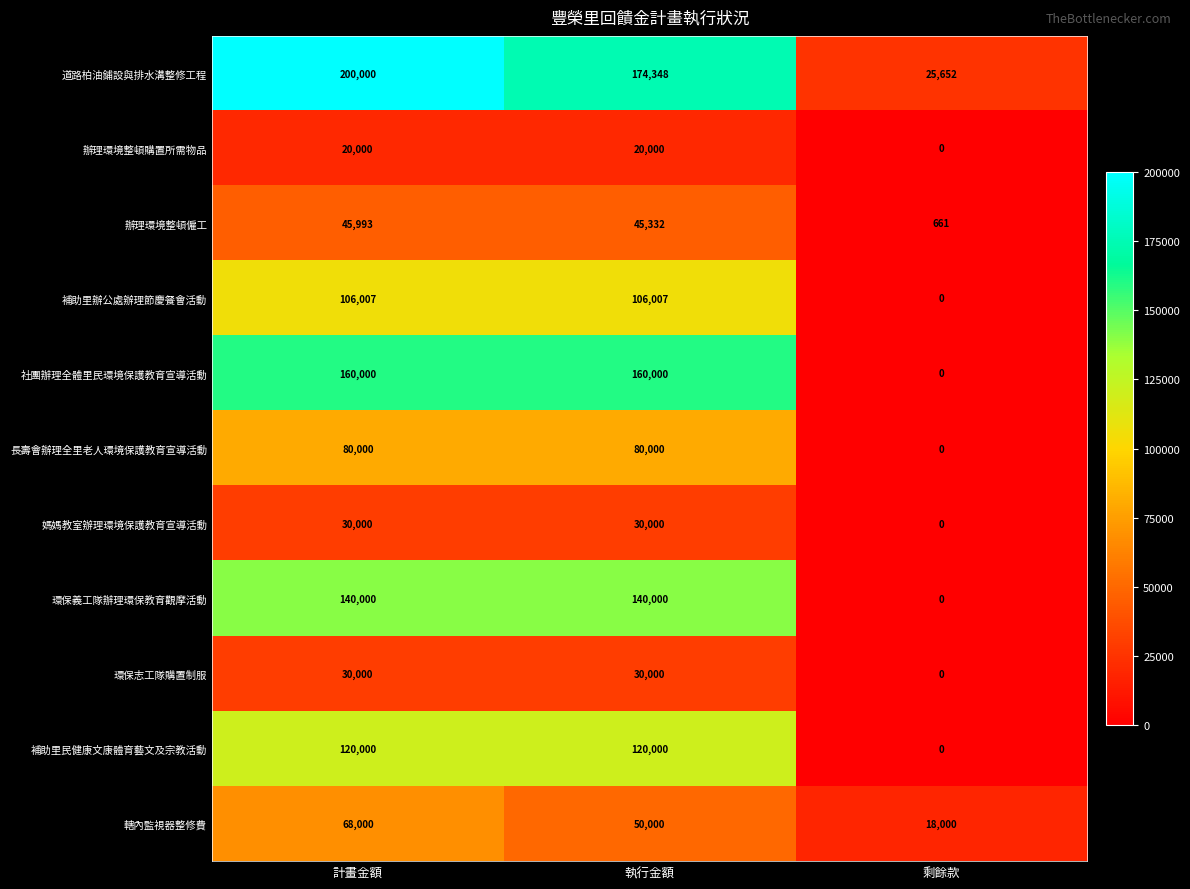

True or false: 環保志工隊購置制服 has a value of 30000 at 計畫金額.

True